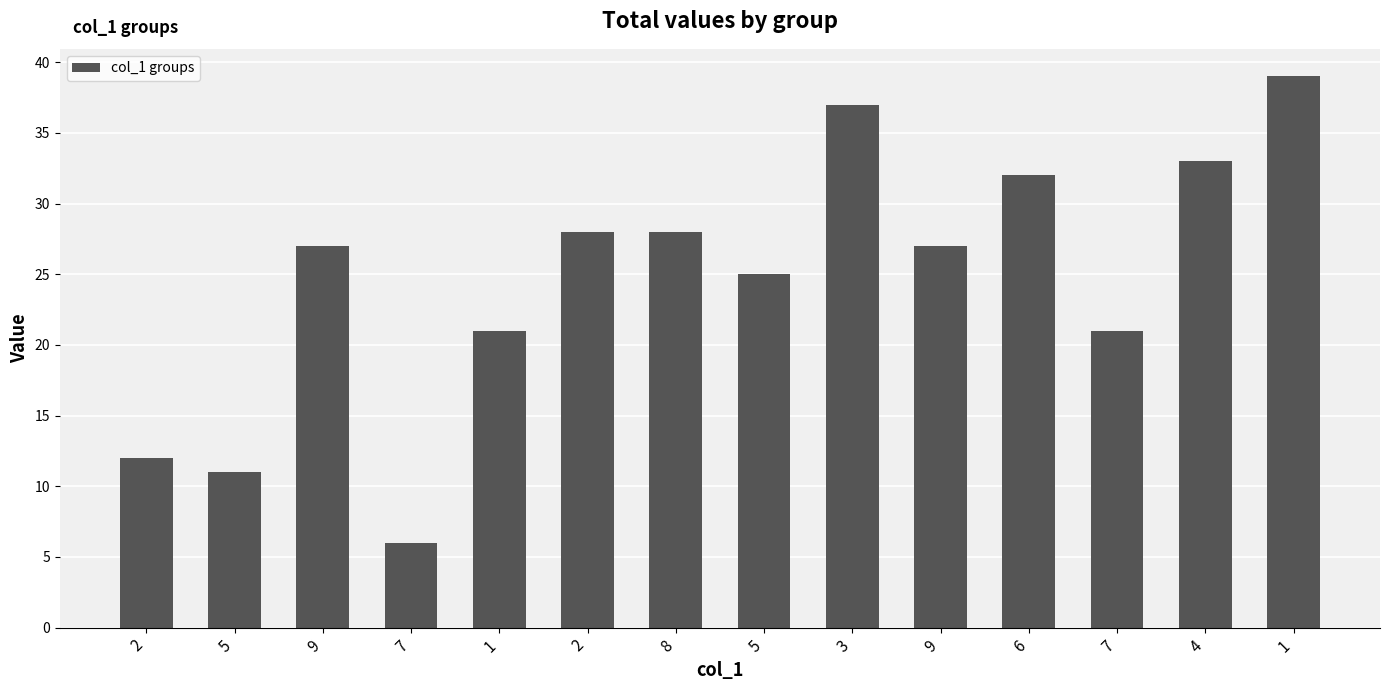

What is the label of the 6th bar from the right?

3